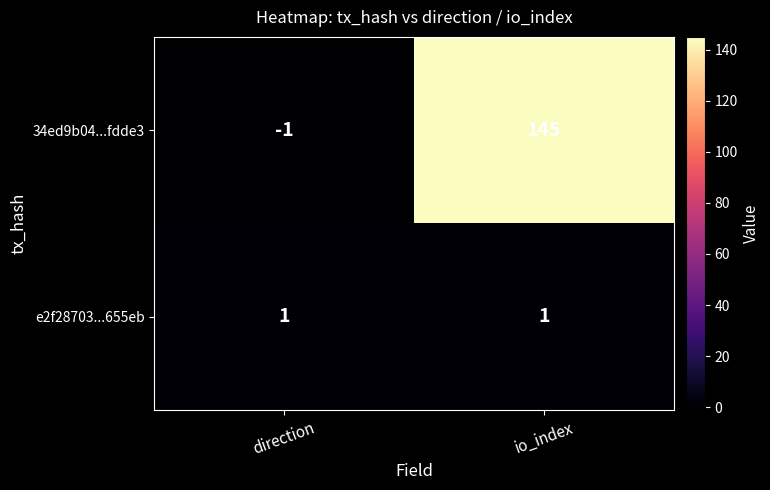

At how many categories does at least one series exceed 76?

1